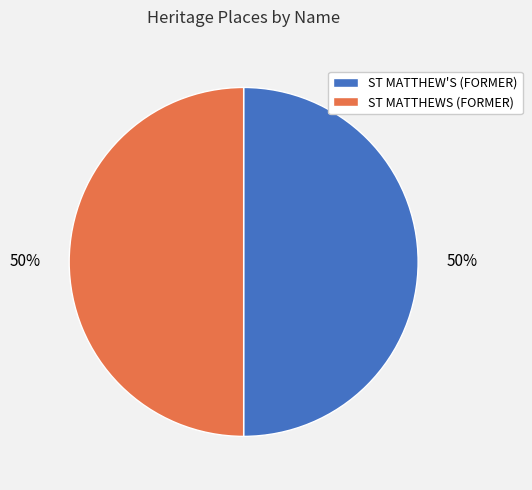

To the nearest percent, what is the average slice percentage?

50%